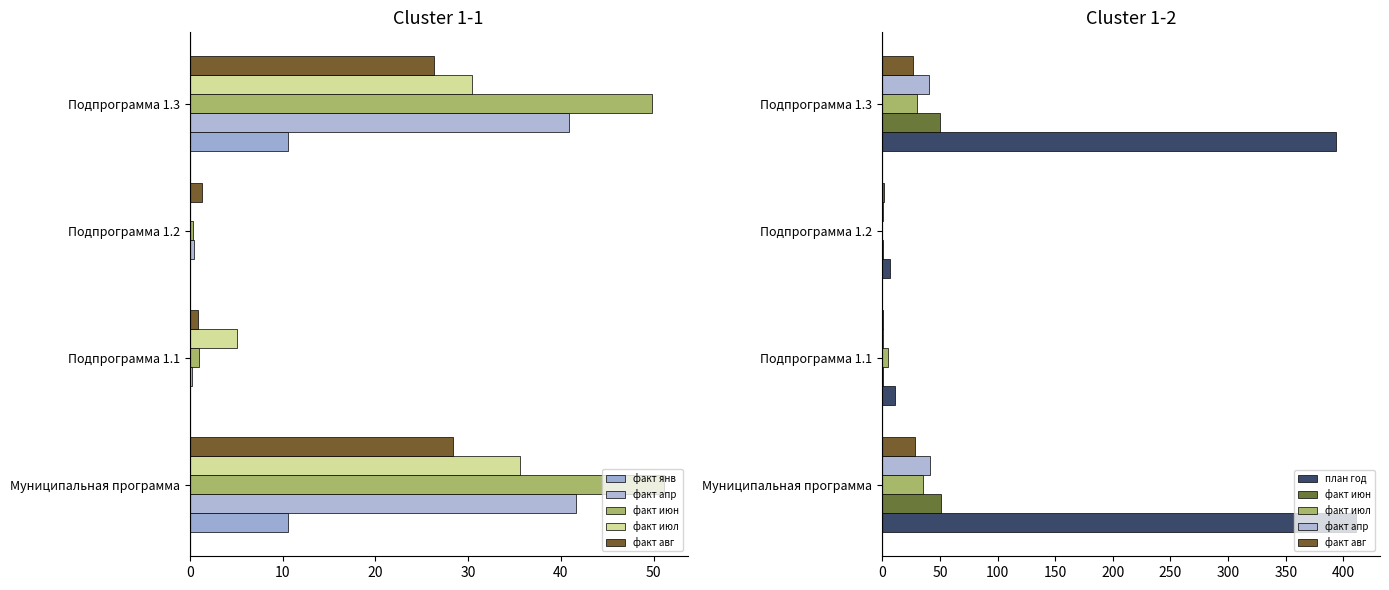

Is it true that факт июн equals 1.4 at Подпрограмма 1.1?

False